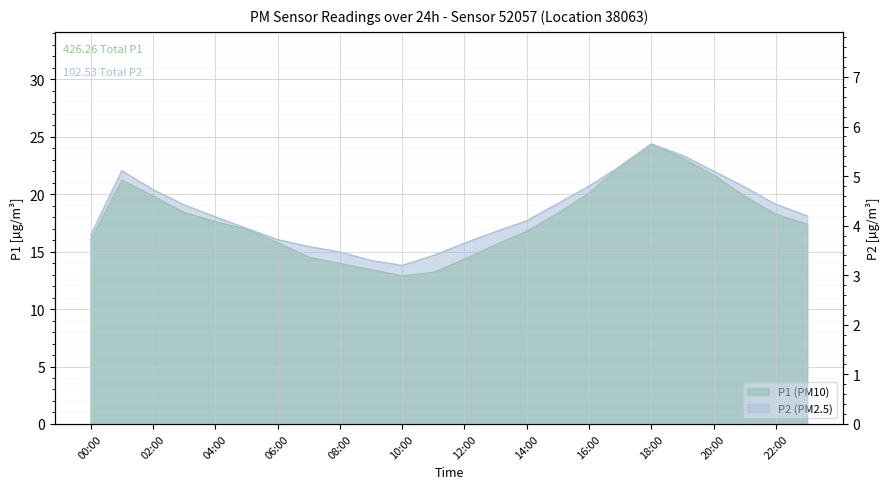

How many interior local peaks does the P2 series have?

2